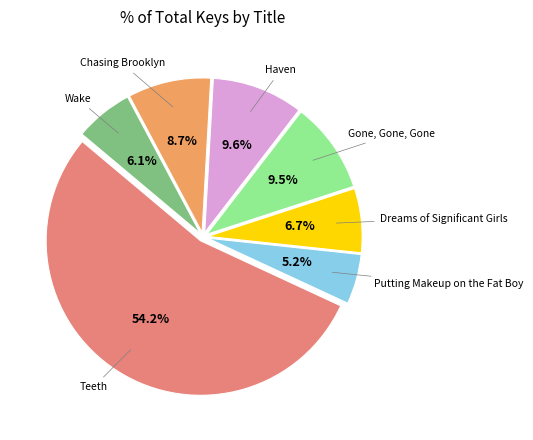

Is there a majority slice in this chart?

Yes